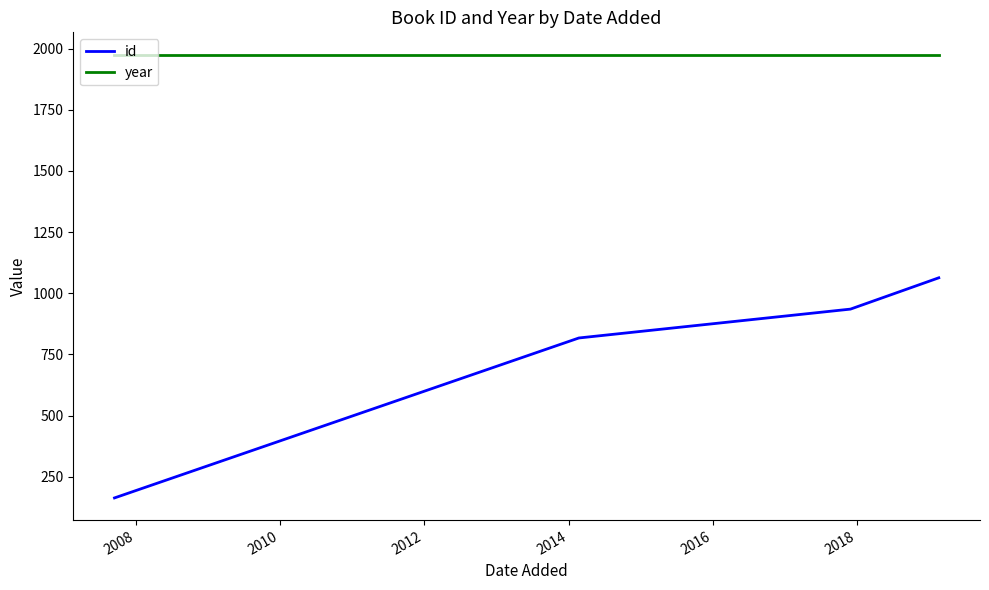

List the series in order of their peak value, lowest first.

id, year